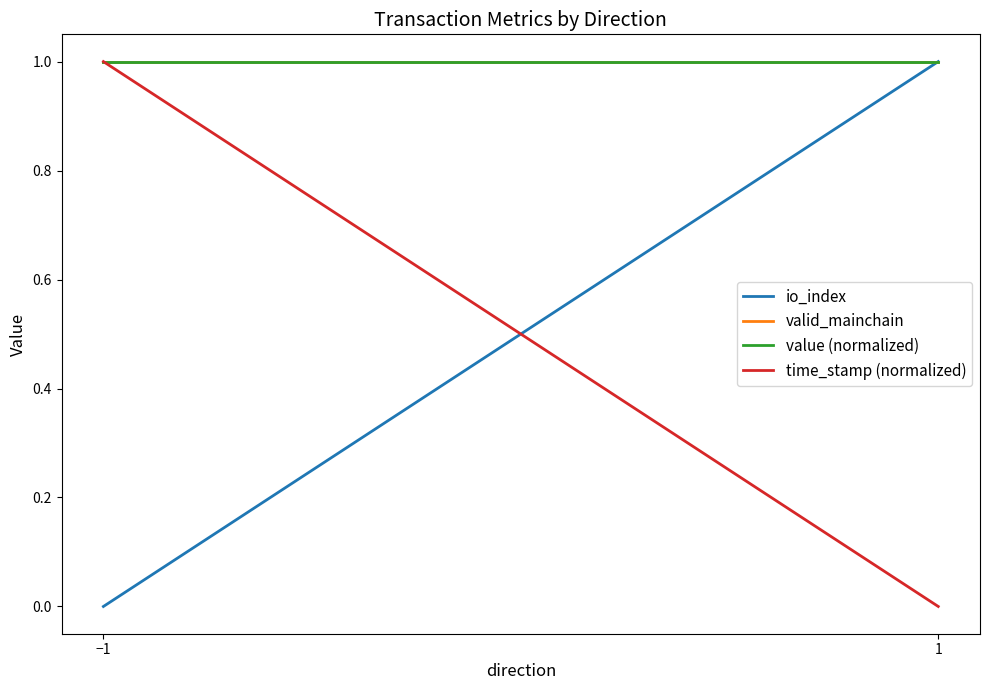

Which has a higher value, 1 or −1?

1